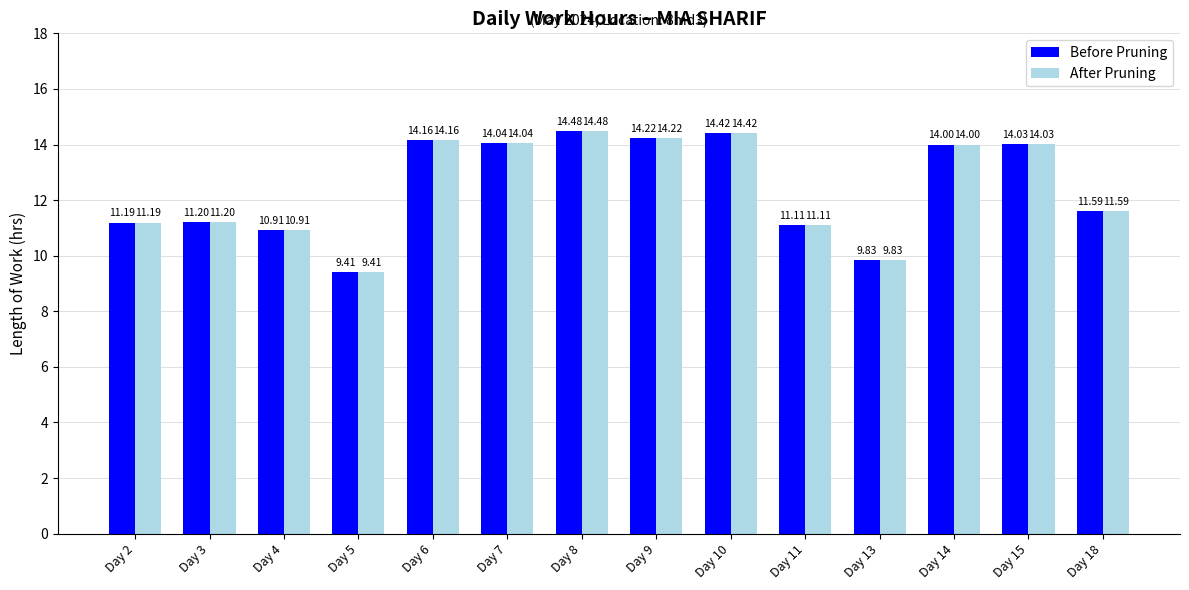

What is the total value across all series at Day 2?

22.4